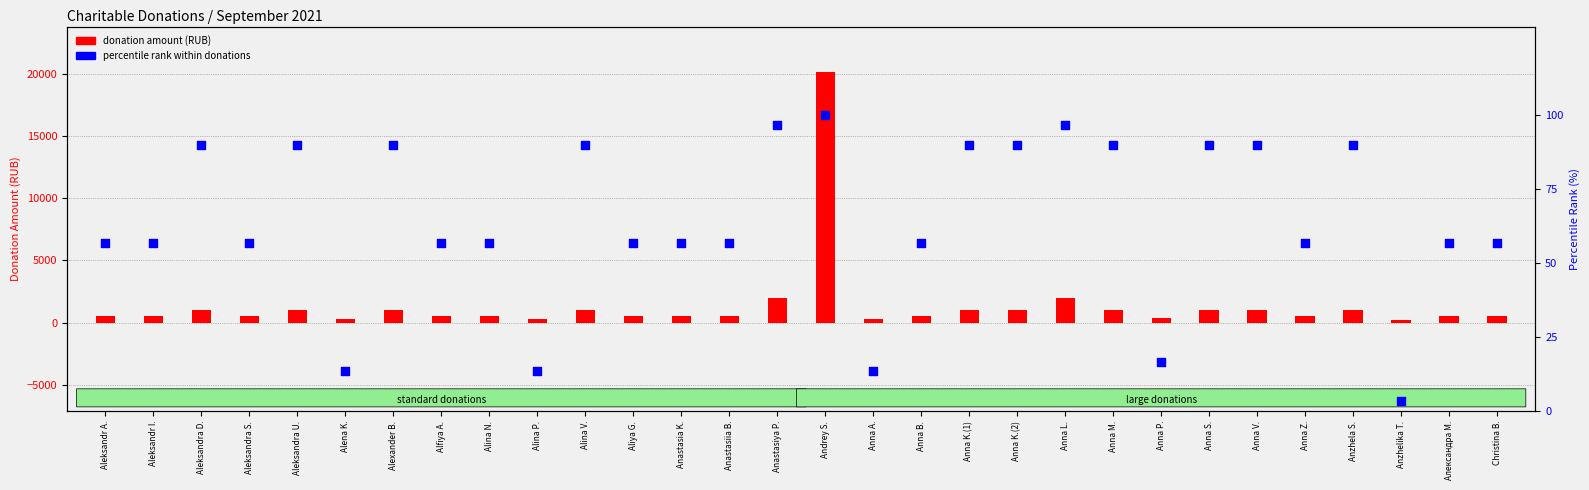

Which series has the largest total across all categories?

donation amount (RUB)